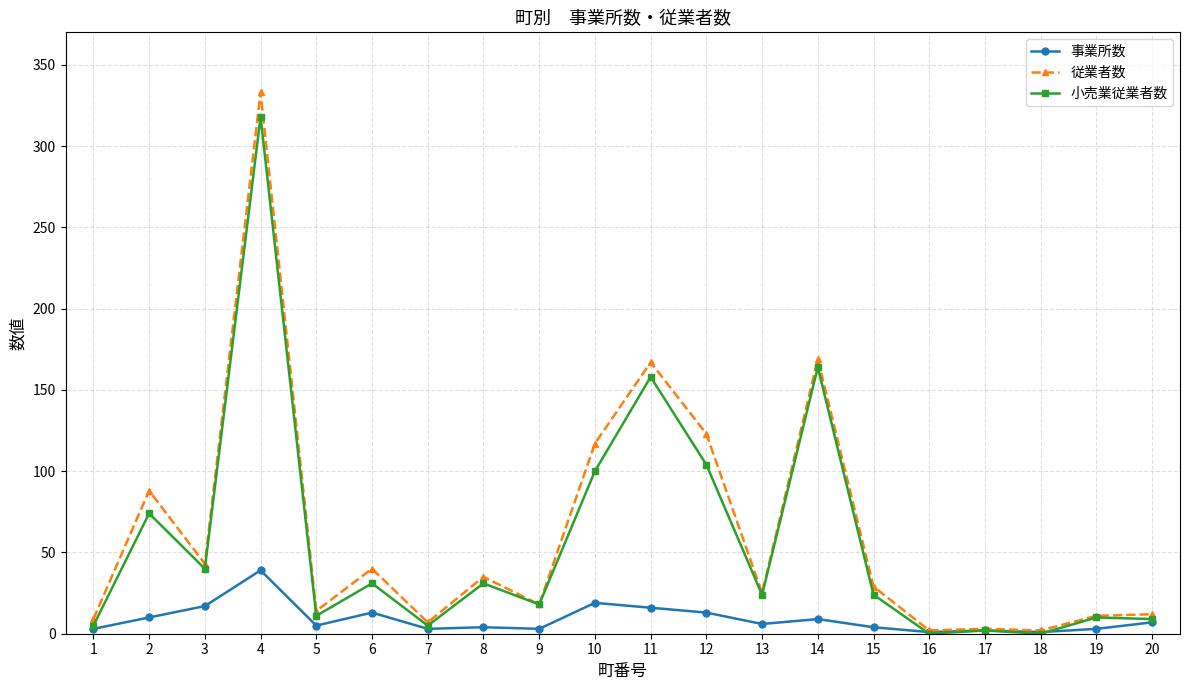

At how many categories does at least one series exceed 146?

3